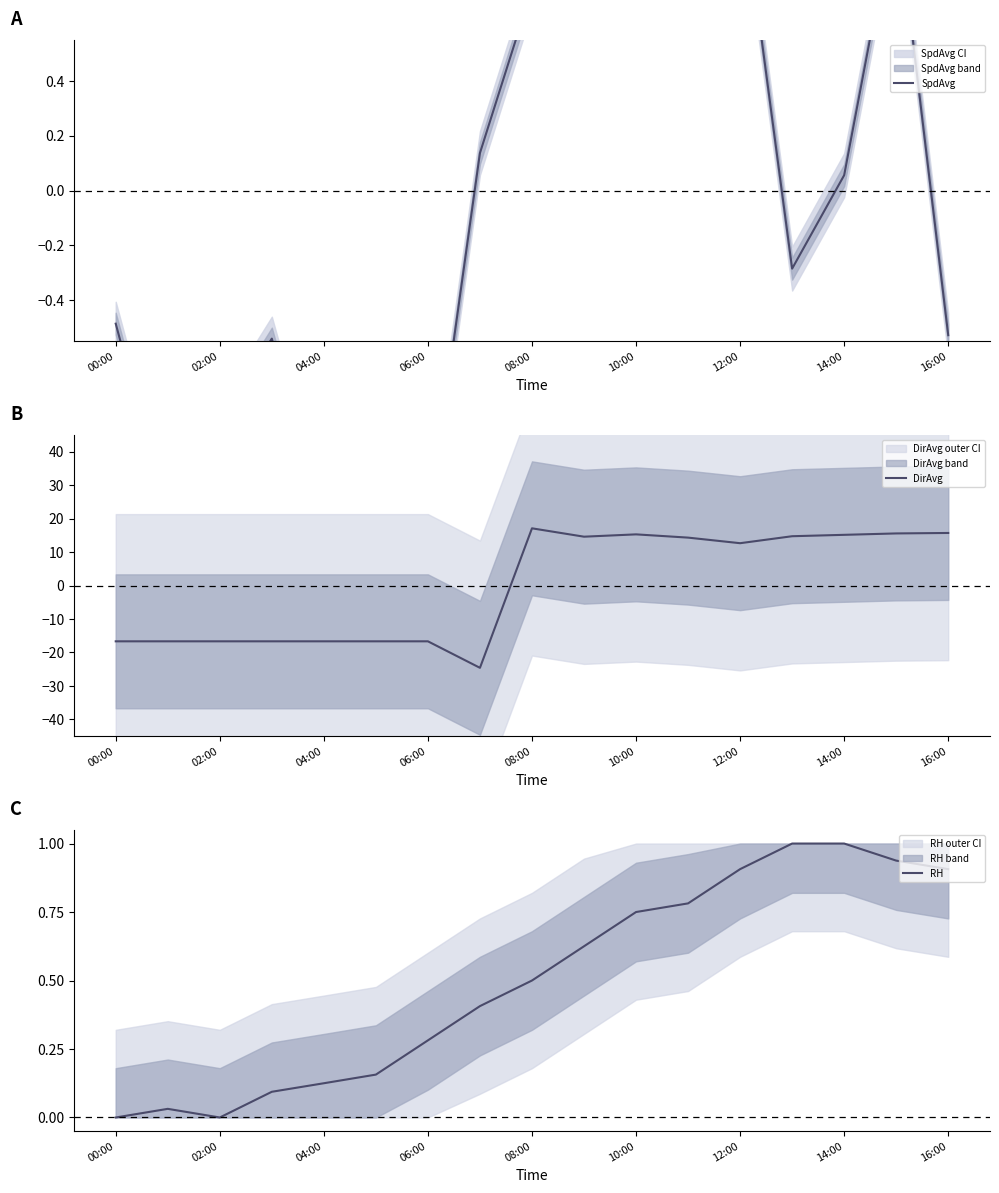

True or false: DirAvg has a value of 12.6 at 12:00.

True